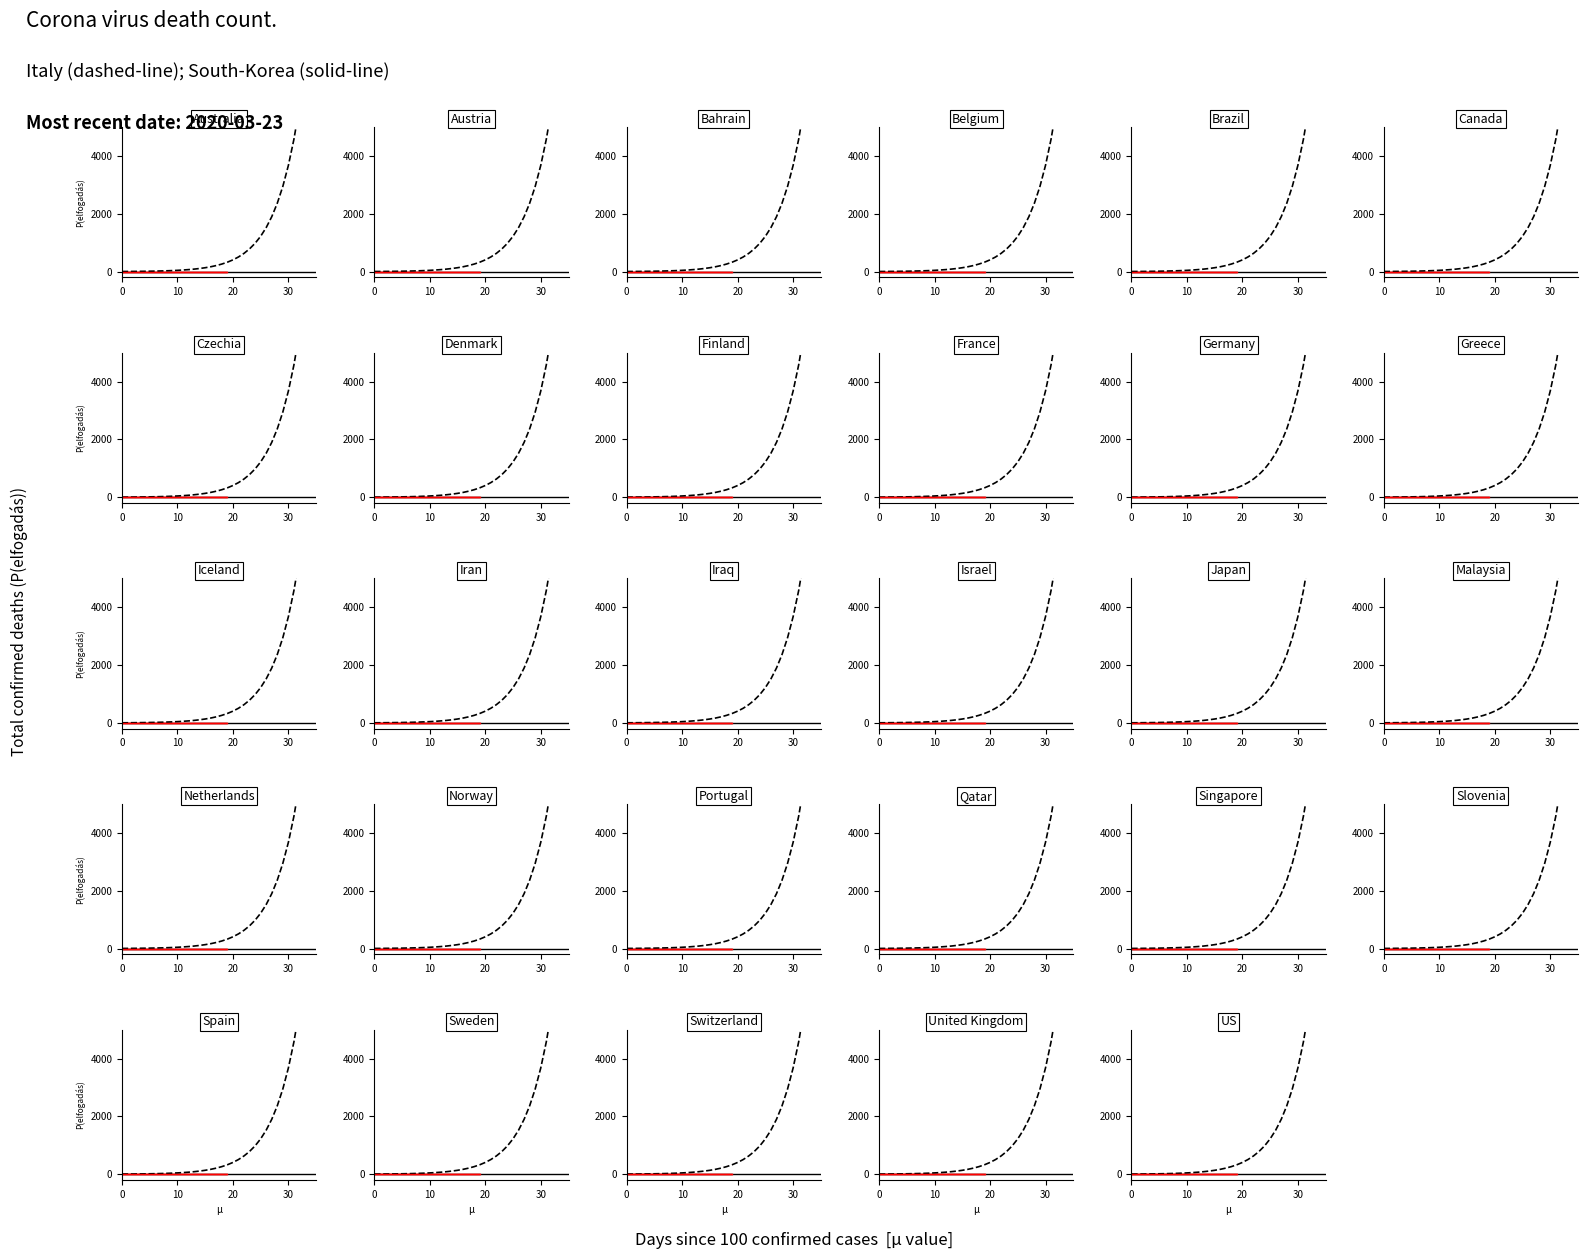

Is the value of Italy reference at 16 greater than the value of South-Korea reference at 5?

Yes